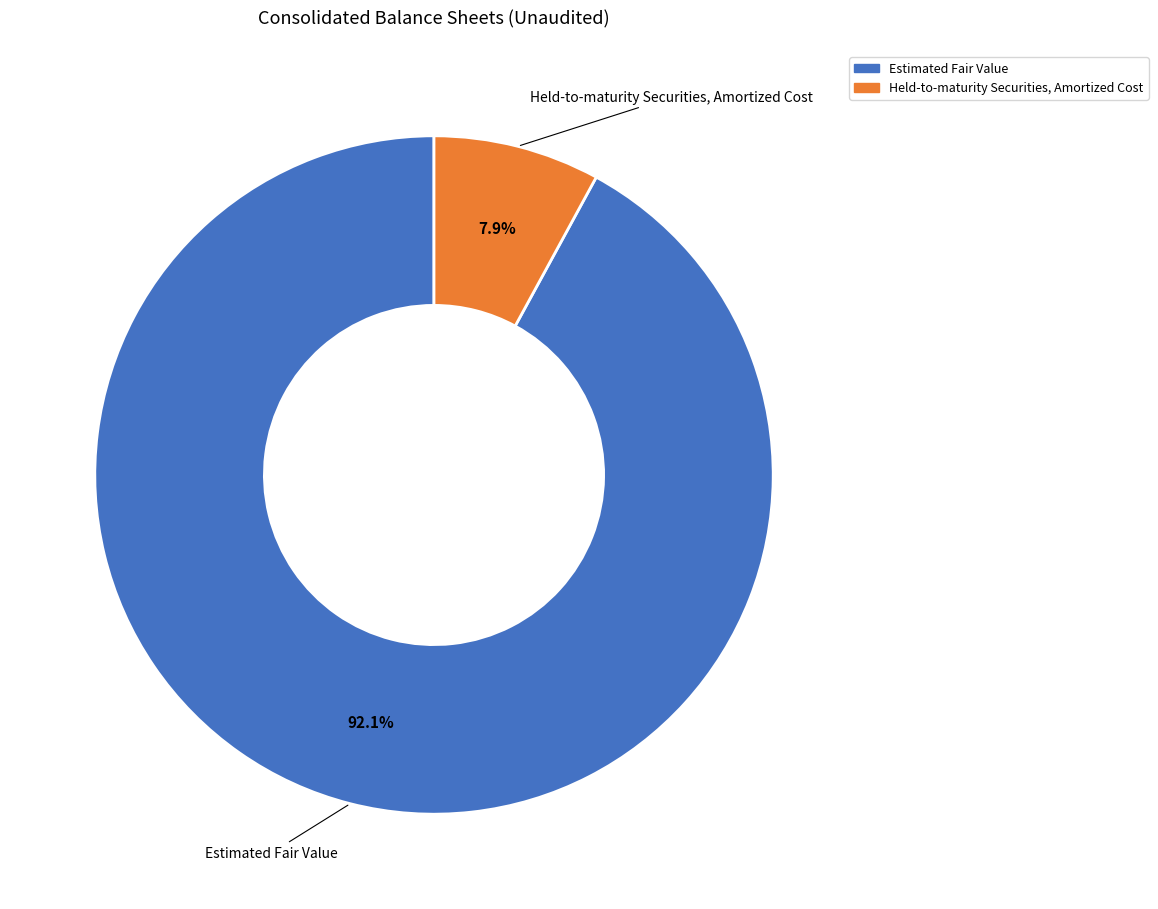

Which category has the biggest portion of the pie?

Estimated Fair Value